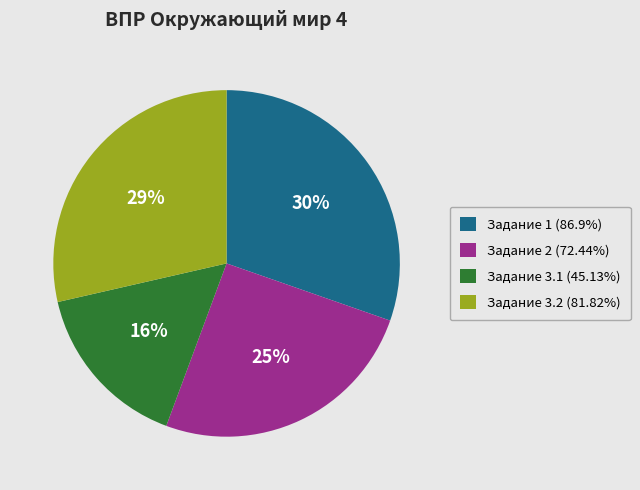

To the nearest percent, what percentage of the pie is Задание 1 (86.9%)?

30%